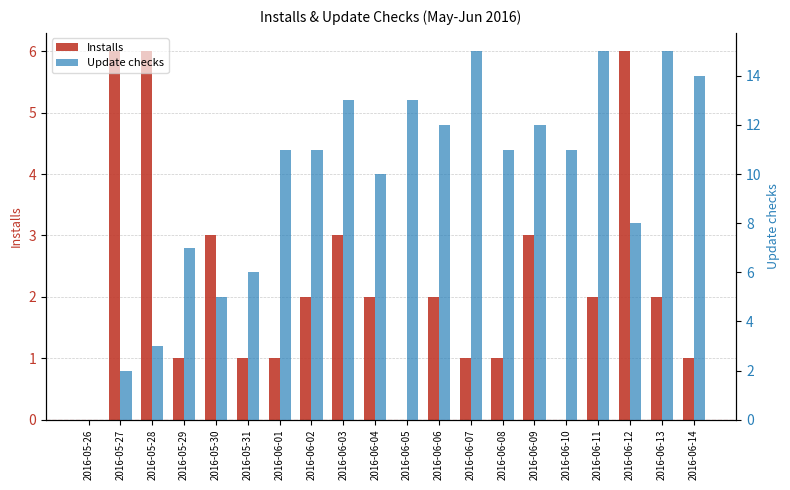

At 2016-05-29, list the series in order from smallest to largest.

Installs, Update checks